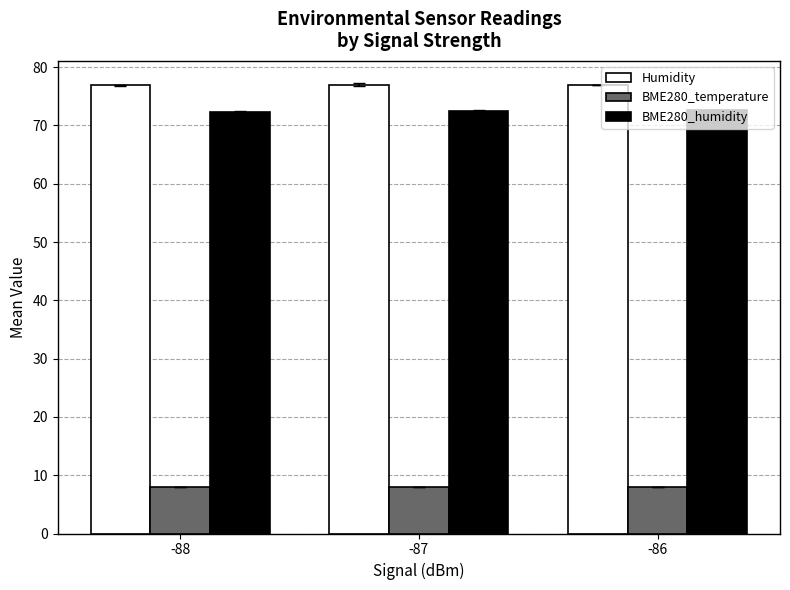

At how many categories does at least one series exceed 36?

3